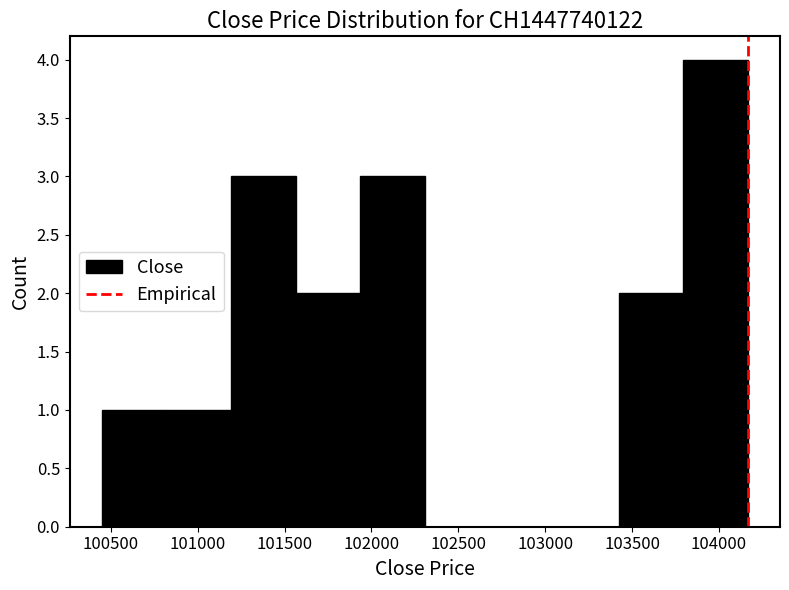

How tall is the bar that spans 103800 to 104150 on the x-axis? Neither the bar edges nor the heights are printed on the chart, so give them approximately, as read against the axes.

4